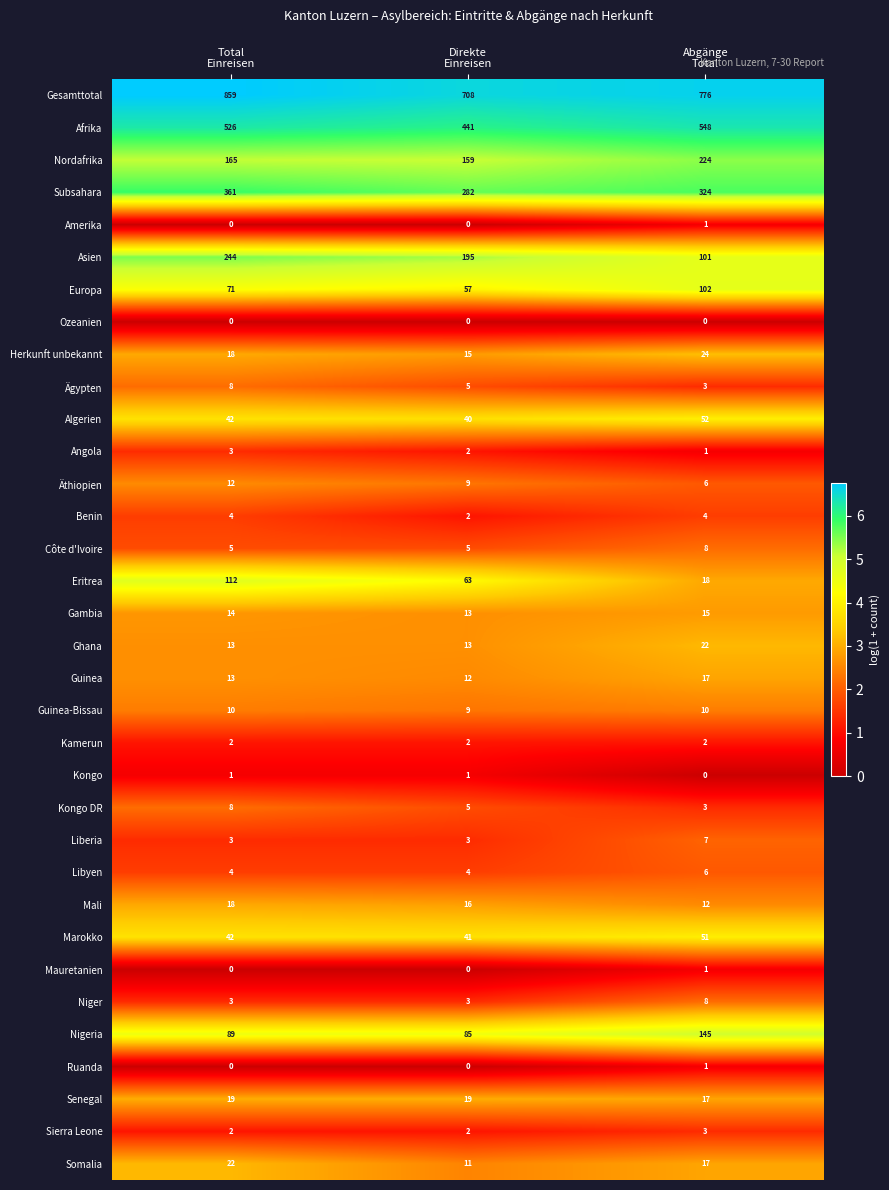

What is the lowest value of the Mali series?

12